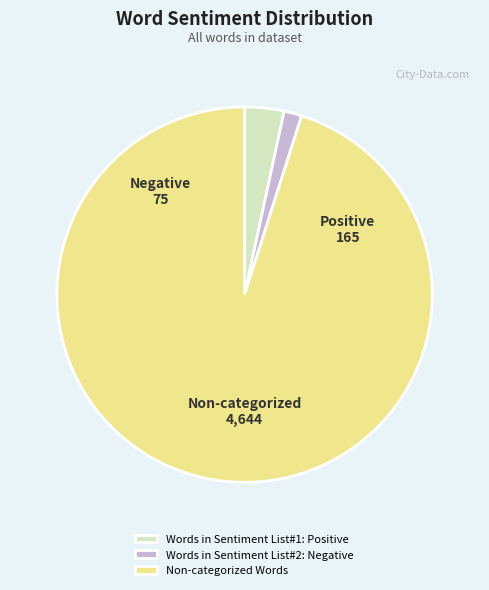

True or false: Words in Sentiment List#2: Negative accounts for 9% of the total.

False